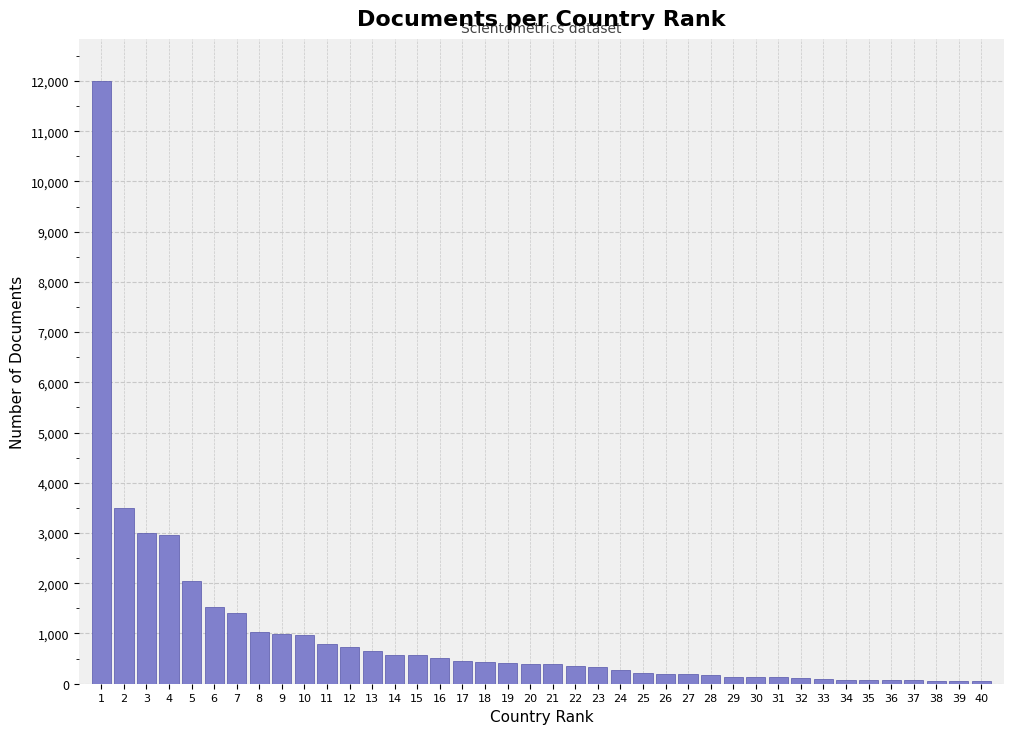

What is the greatest value displayed?

11998